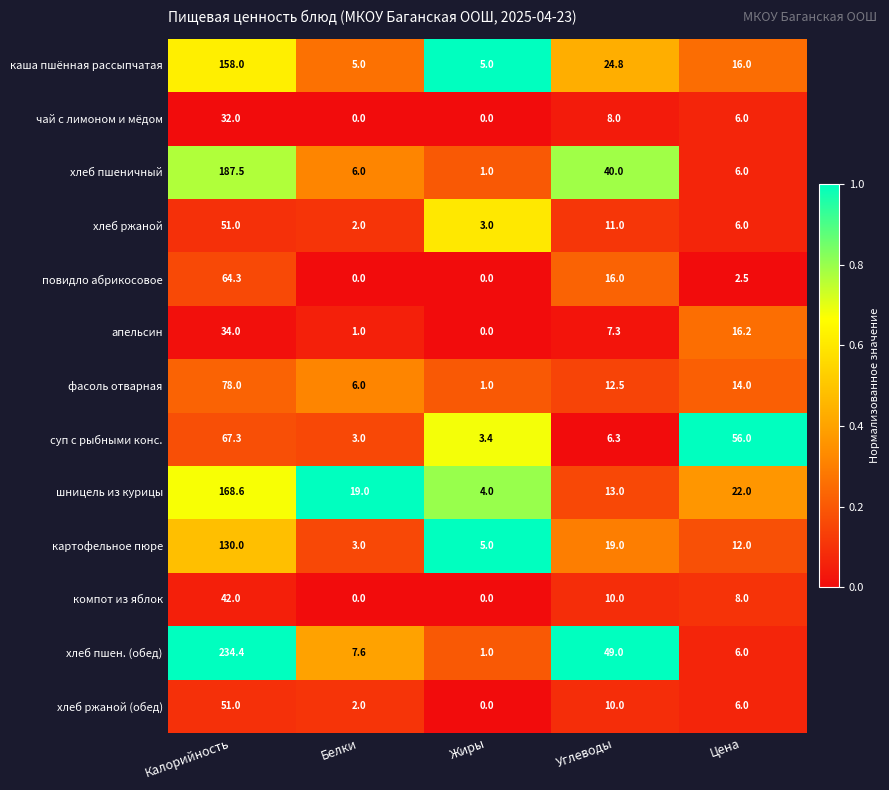

What is the difference between the highest and lowest values at Жиры?

5.0